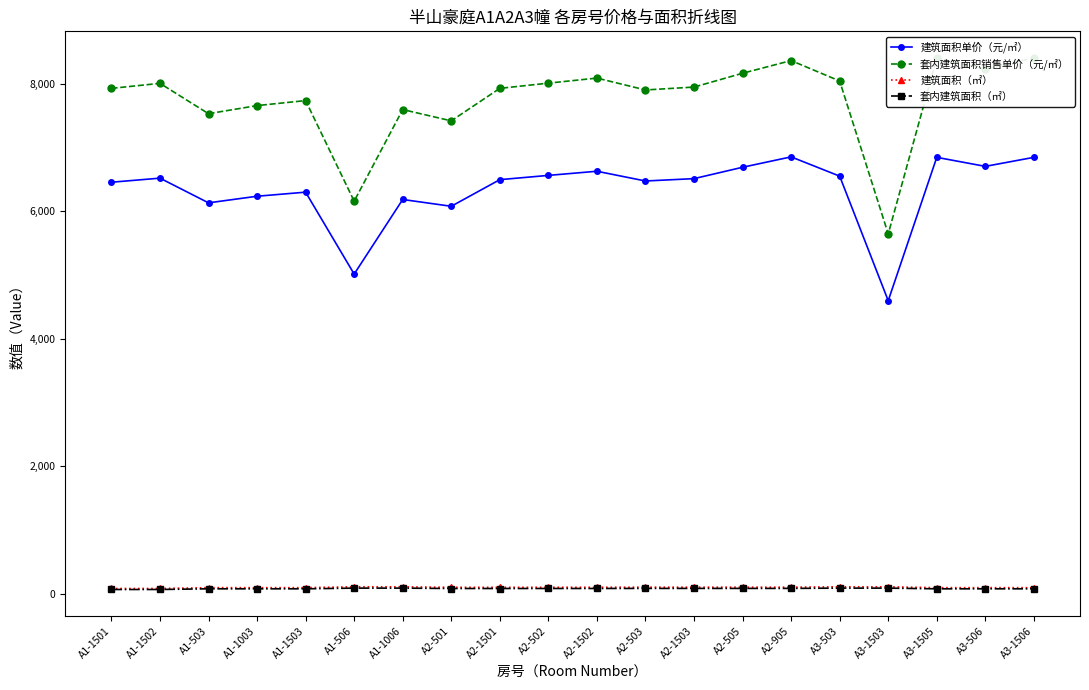

At which category is the sum across all series the highest?

A3-1505